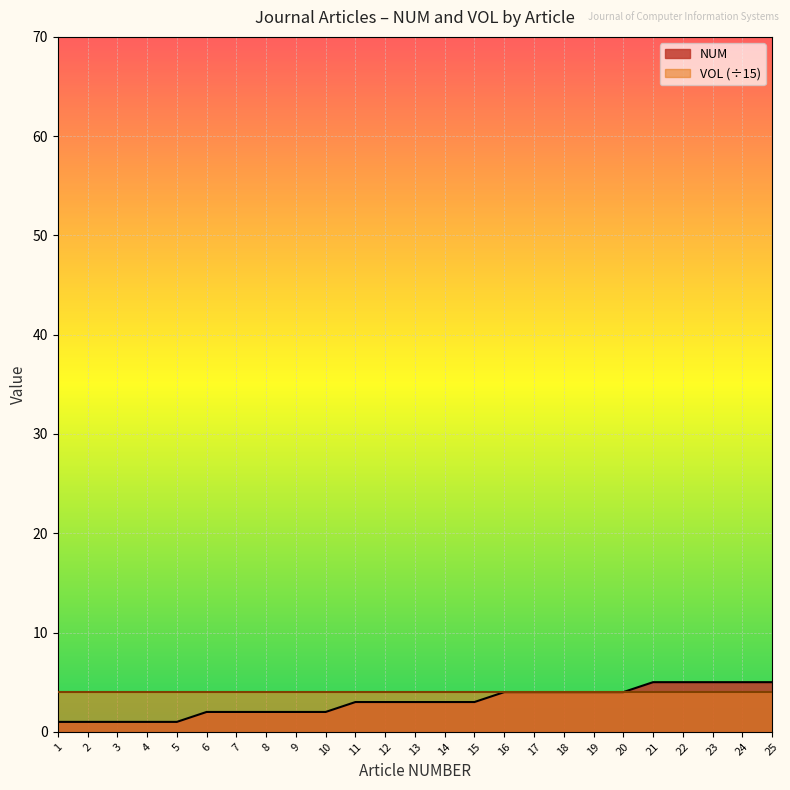

Rank the categories by value from highest to lowest.

21, 22, 23, 24, 25, 16, 17, 18, 19, 20, 11, 12, 13, 14, 15, 6, 7, 8, 9, 10, 1, 2, 3, 4, 5